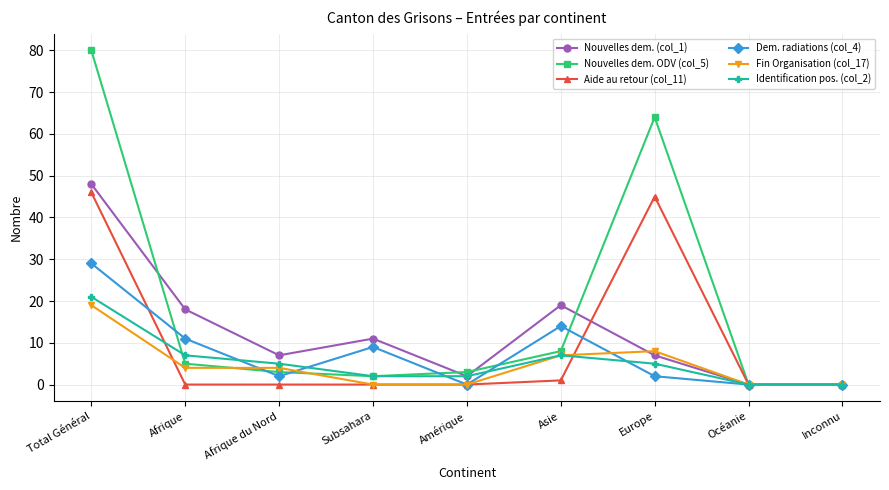

At which category is the sum across all series the highest?

Total Général